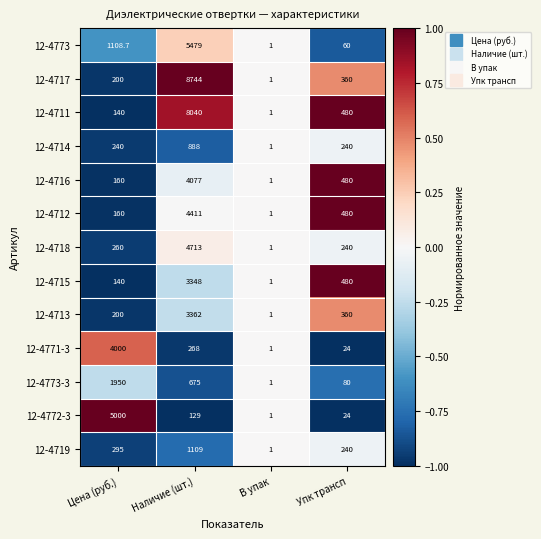

Rank the series at Наличие (шт.) from lowest to highest value.

12-4772-3, 12-4771-3, 12-4773-3, 12-4714, 12-4719, 12-4715, 12-4713, 12-4716, 12-4712, 12-4718, 12-4773, 12-4711, 12-4717